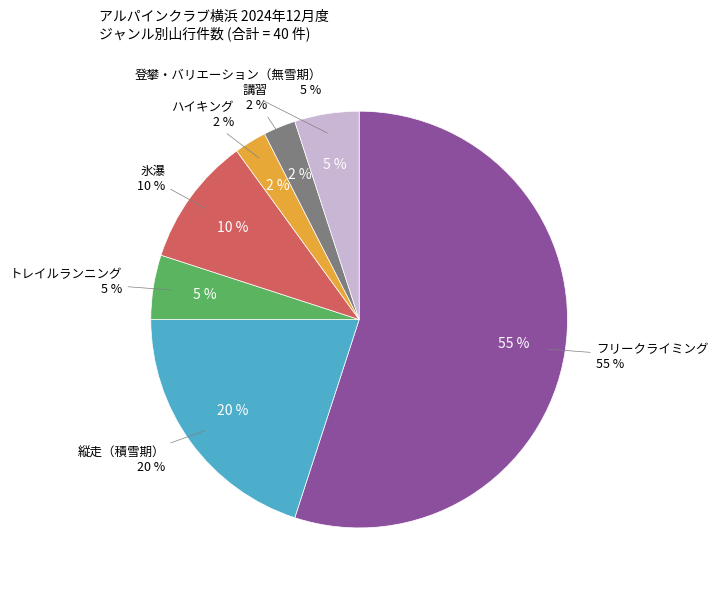

To the nearest percent, what is the combined percentage of 登攀・バリエーション（無雪期） and 講習?

8%